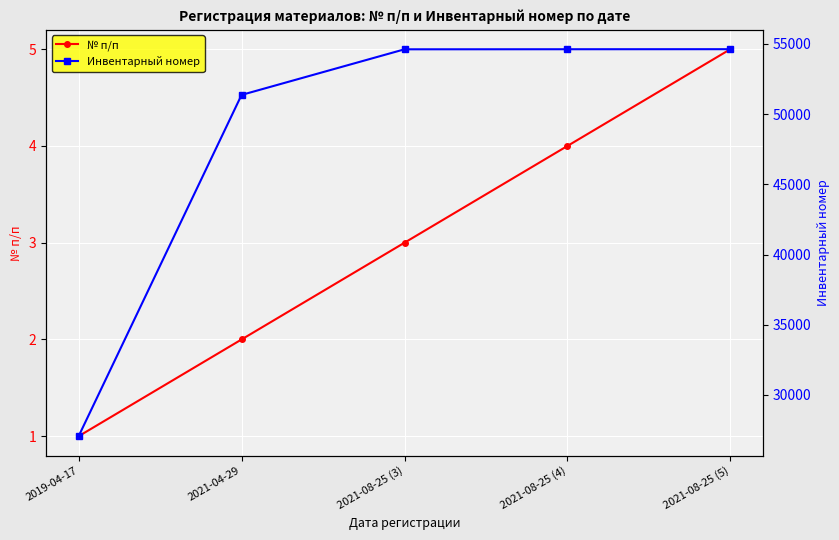

What is the label of the 3rd point from the right?

2021-08-25 (3)